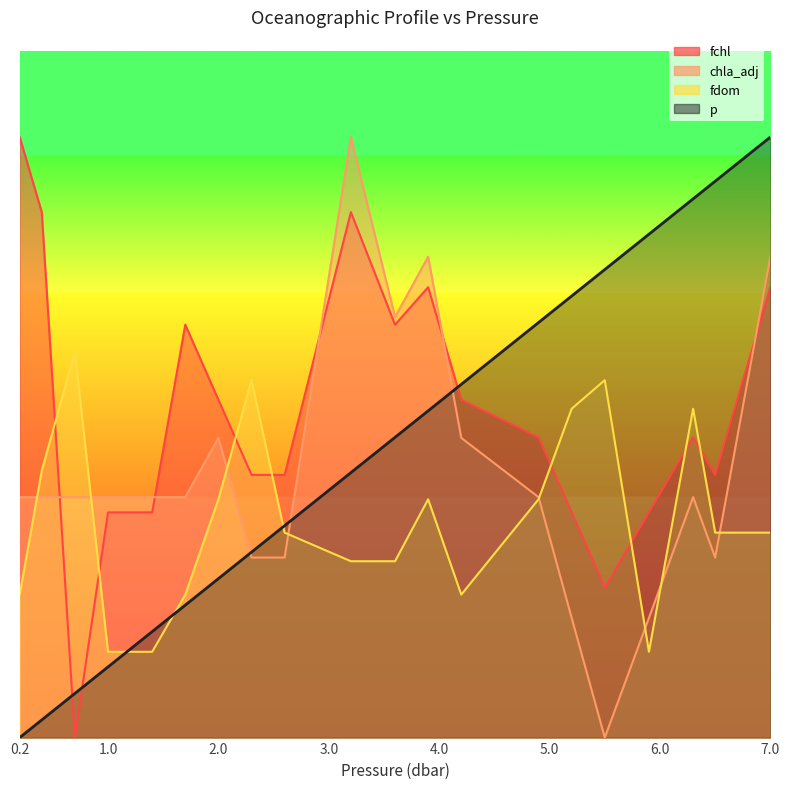

Is the value of p at 1.7 greater than the value of chla_adj at 4.2?

No